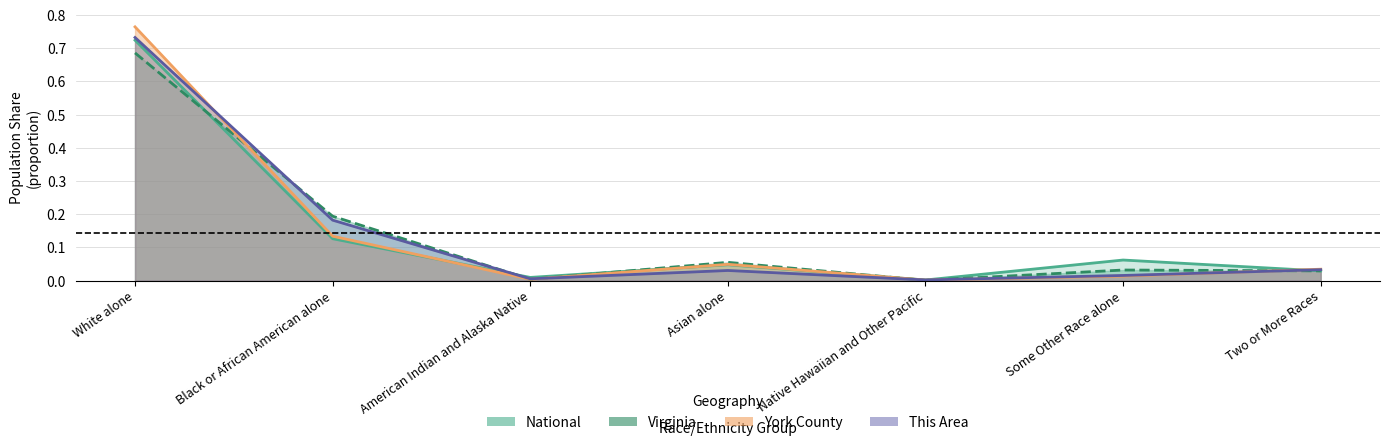

Which series has the largest range (max minus min)?

York County